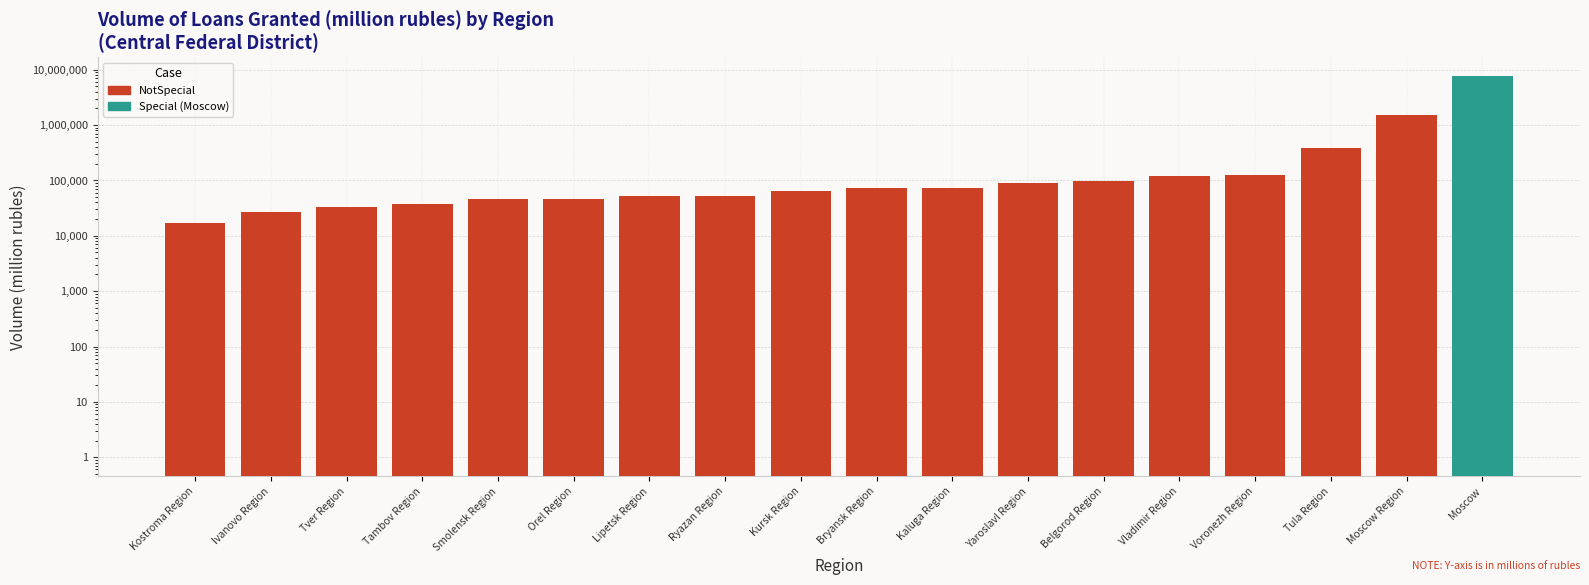

Which series has the largest range (max minus min)?

Total